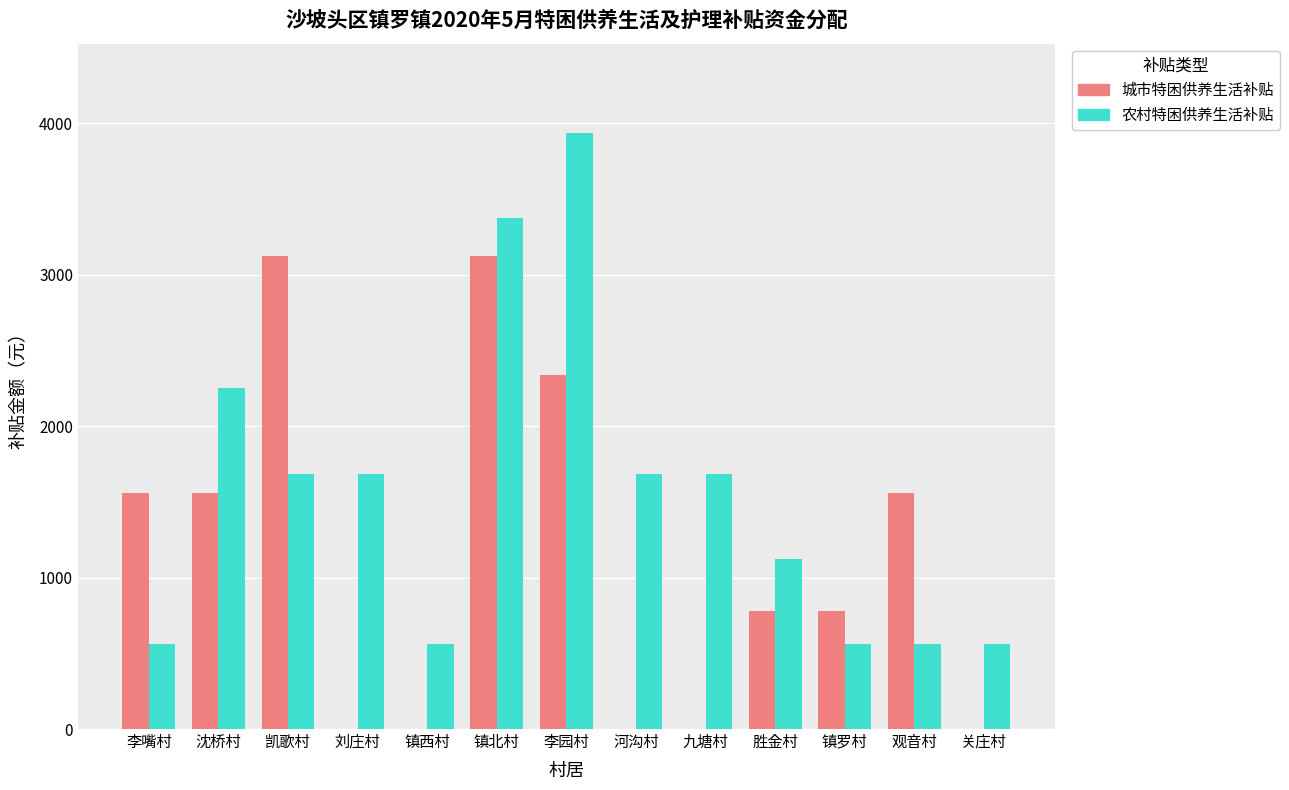

What is the average value of the 农村特困供养生活补贴 series?

1556